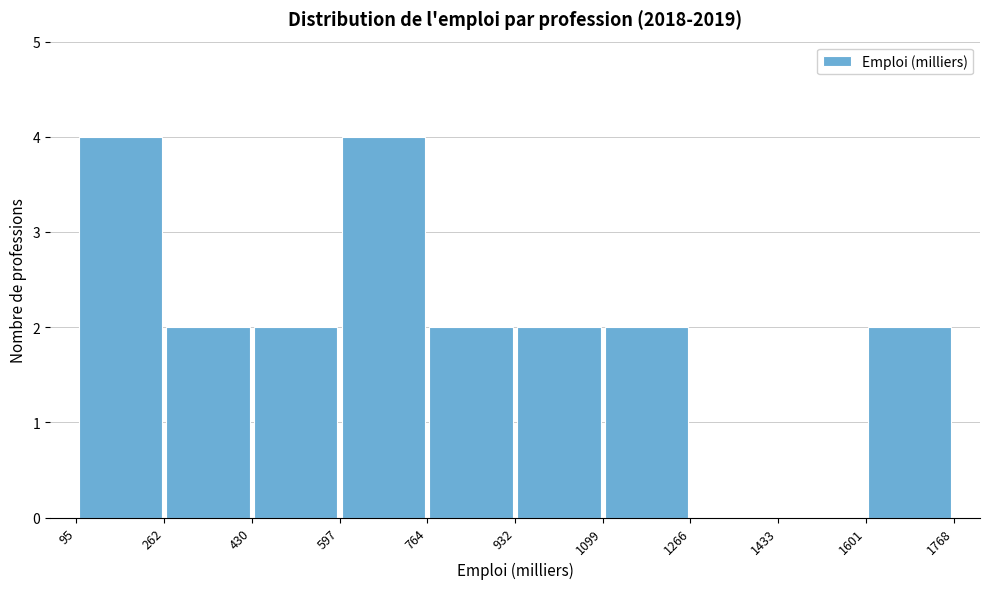

Reading left to right, transcribe this chart: for each bar, give the range it covers on the x-axis and its height. The values are not printed on the chart, so give them approximately, as read against the axis.

95 to 262: 4
262 to 430: 2
430 to 597: 2
597 to 764: 4
764 to 932: 2
932 to 1099: 2
1099 to 1266: 2
1266 to 1433: 0
1433 to 1601: 0
1601 to 1768: 2